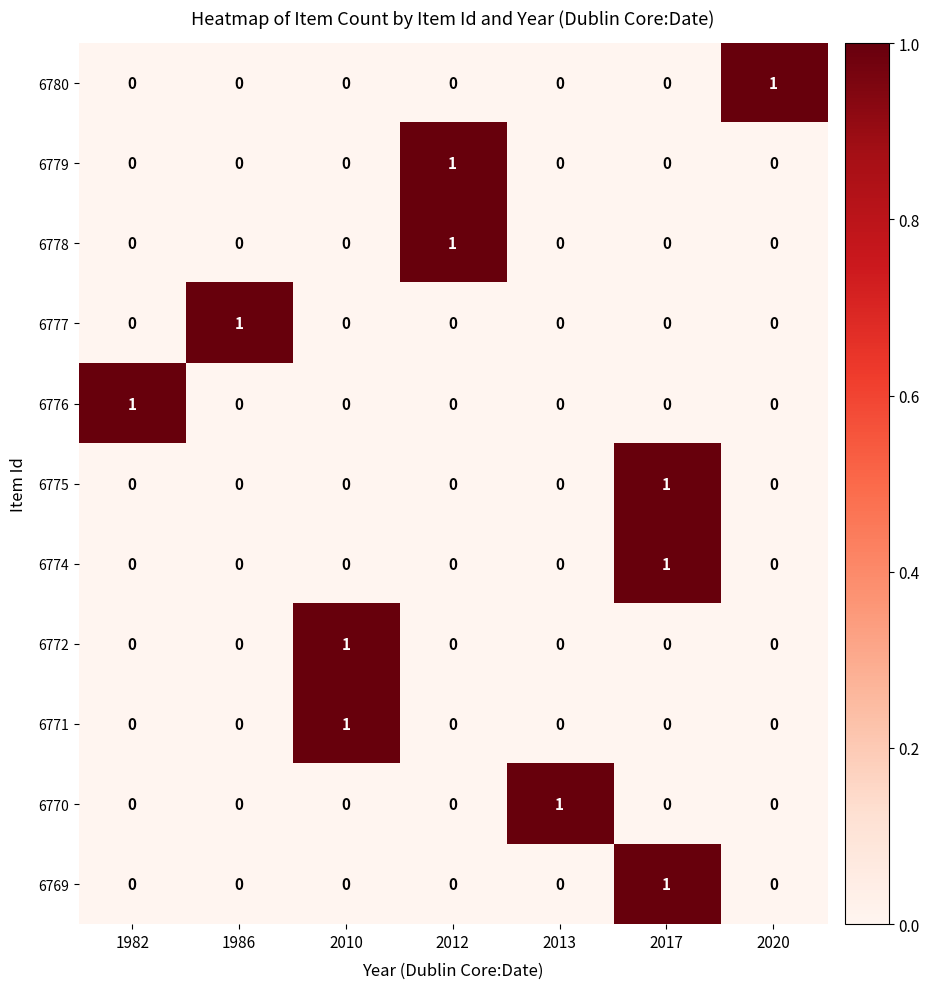

At how many categories does at least one series exceed 0?

7